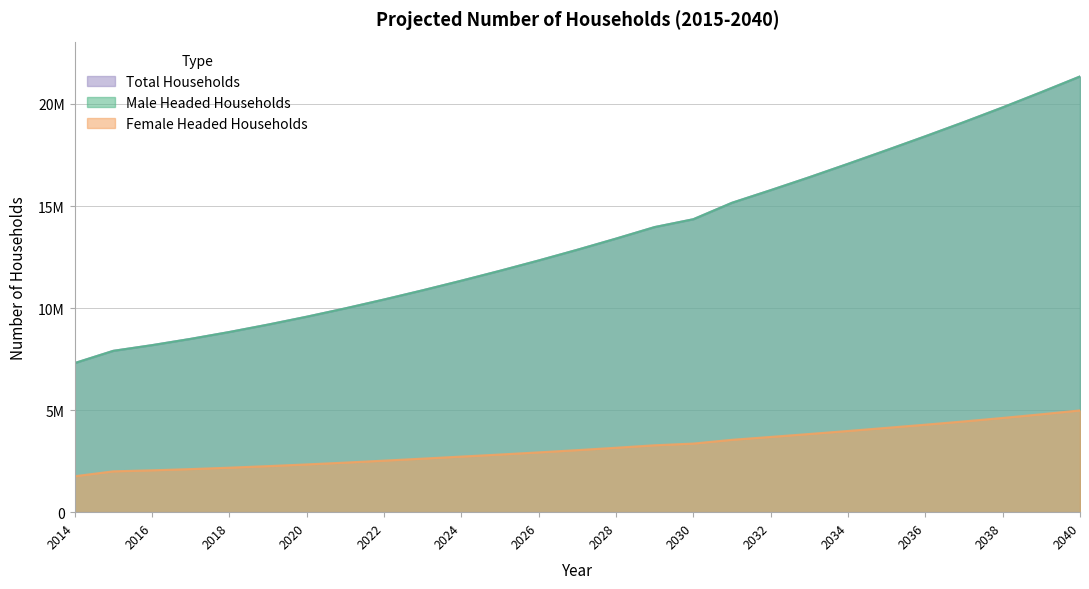

What is the difference between the Female Headed Households values at 2016 and 2031?

1495000